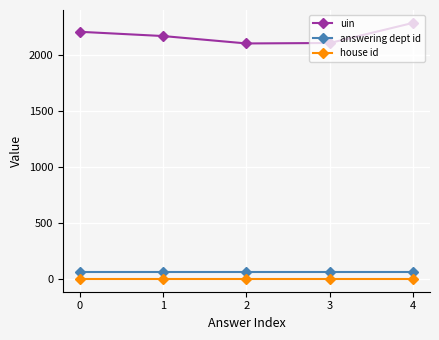

True or false: uin and house id cross at least once.

False